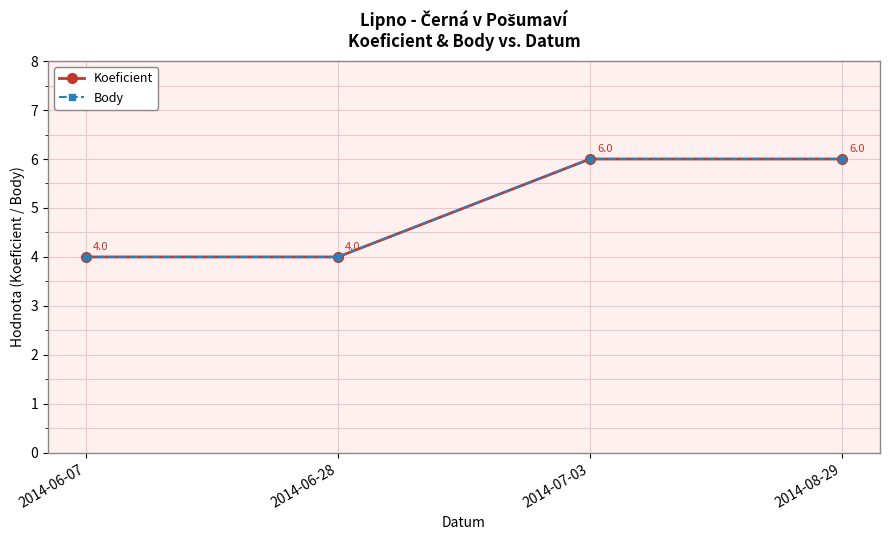

Is this an area chart (filled region under the line)?

No